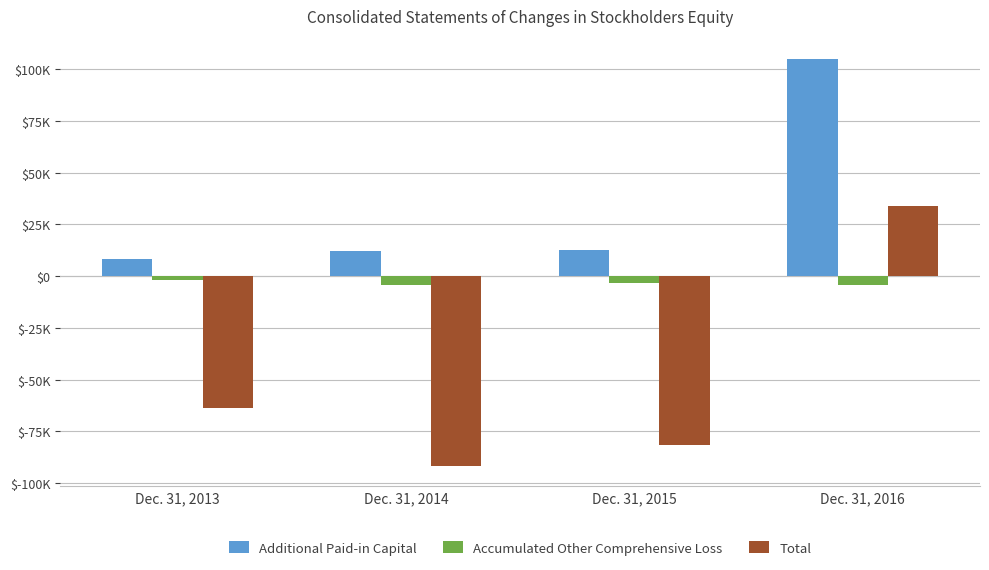

What are all the series names shown in the legend?

Additional Paid-in Capital, Accumulated Other Comprehensive Loss, Total